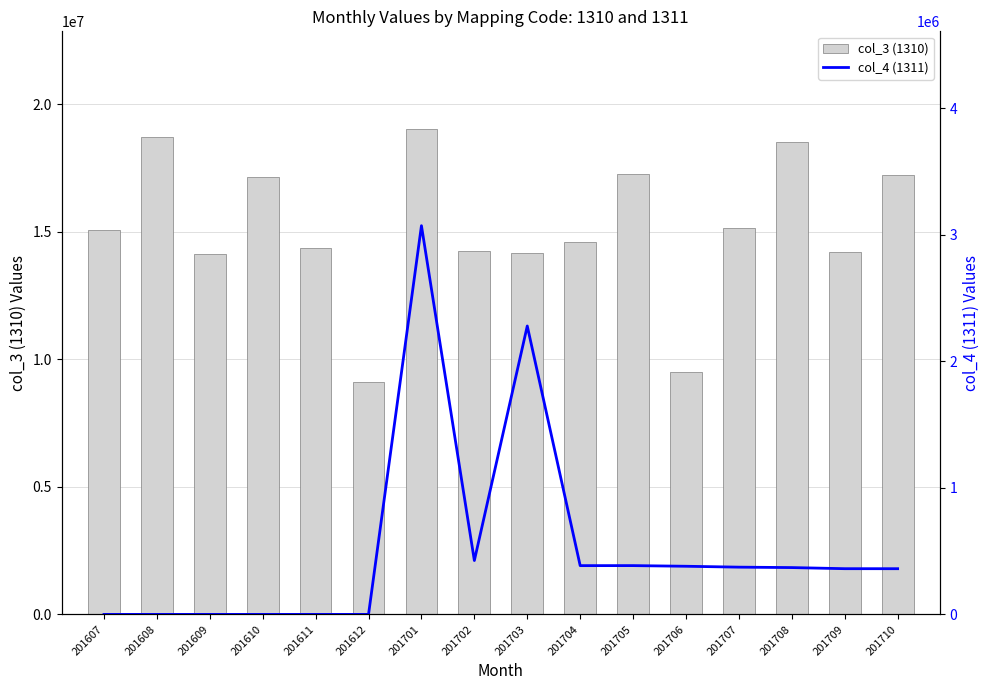

At which category is the sum across all series the highest?

201701